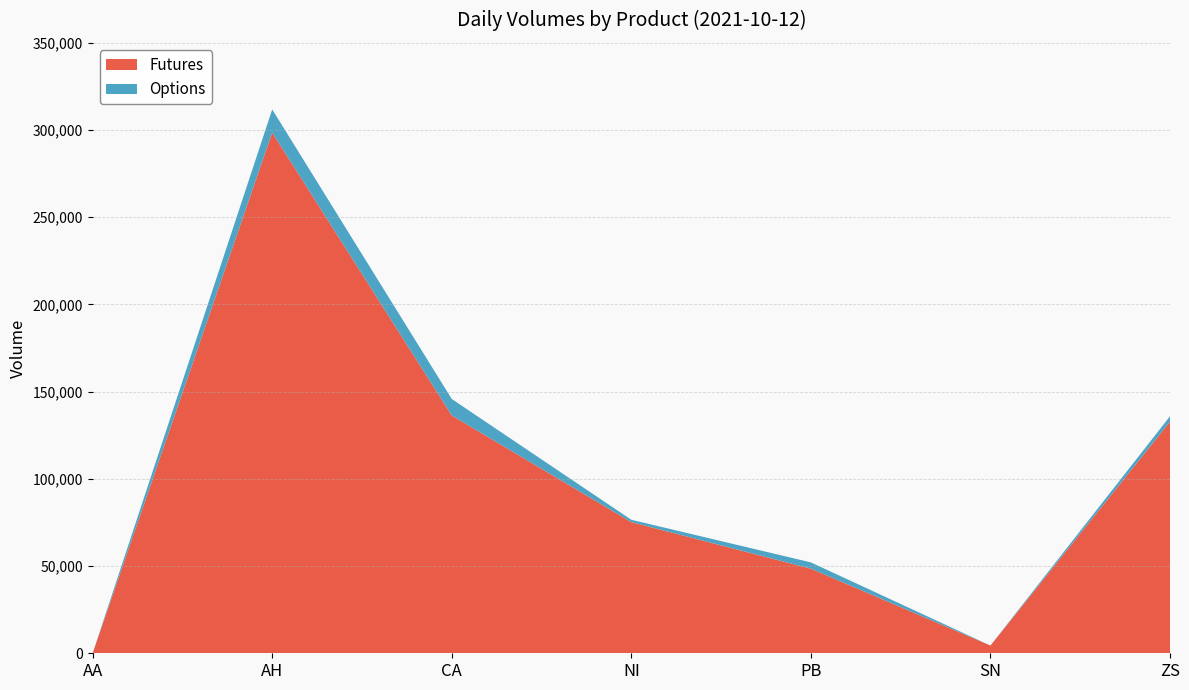

Reading left to right, extract all data points from this chart.

Futures: AA=40	AH=298564	CA=136345	NI=75199	PB=48512	SN=4421	ZS=132808
Options: AA=0	AH=13256	CA=9441	NI=1344	PB=3600	SN=0	ZS=3071